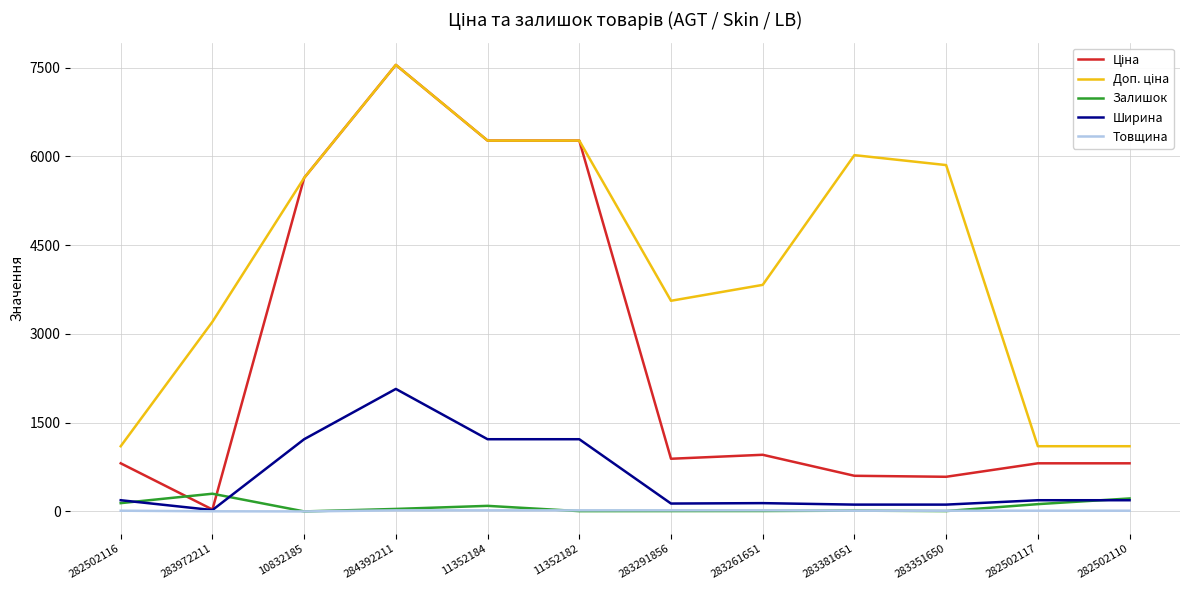

At which category does the chart reach its peak across all series?

284392211